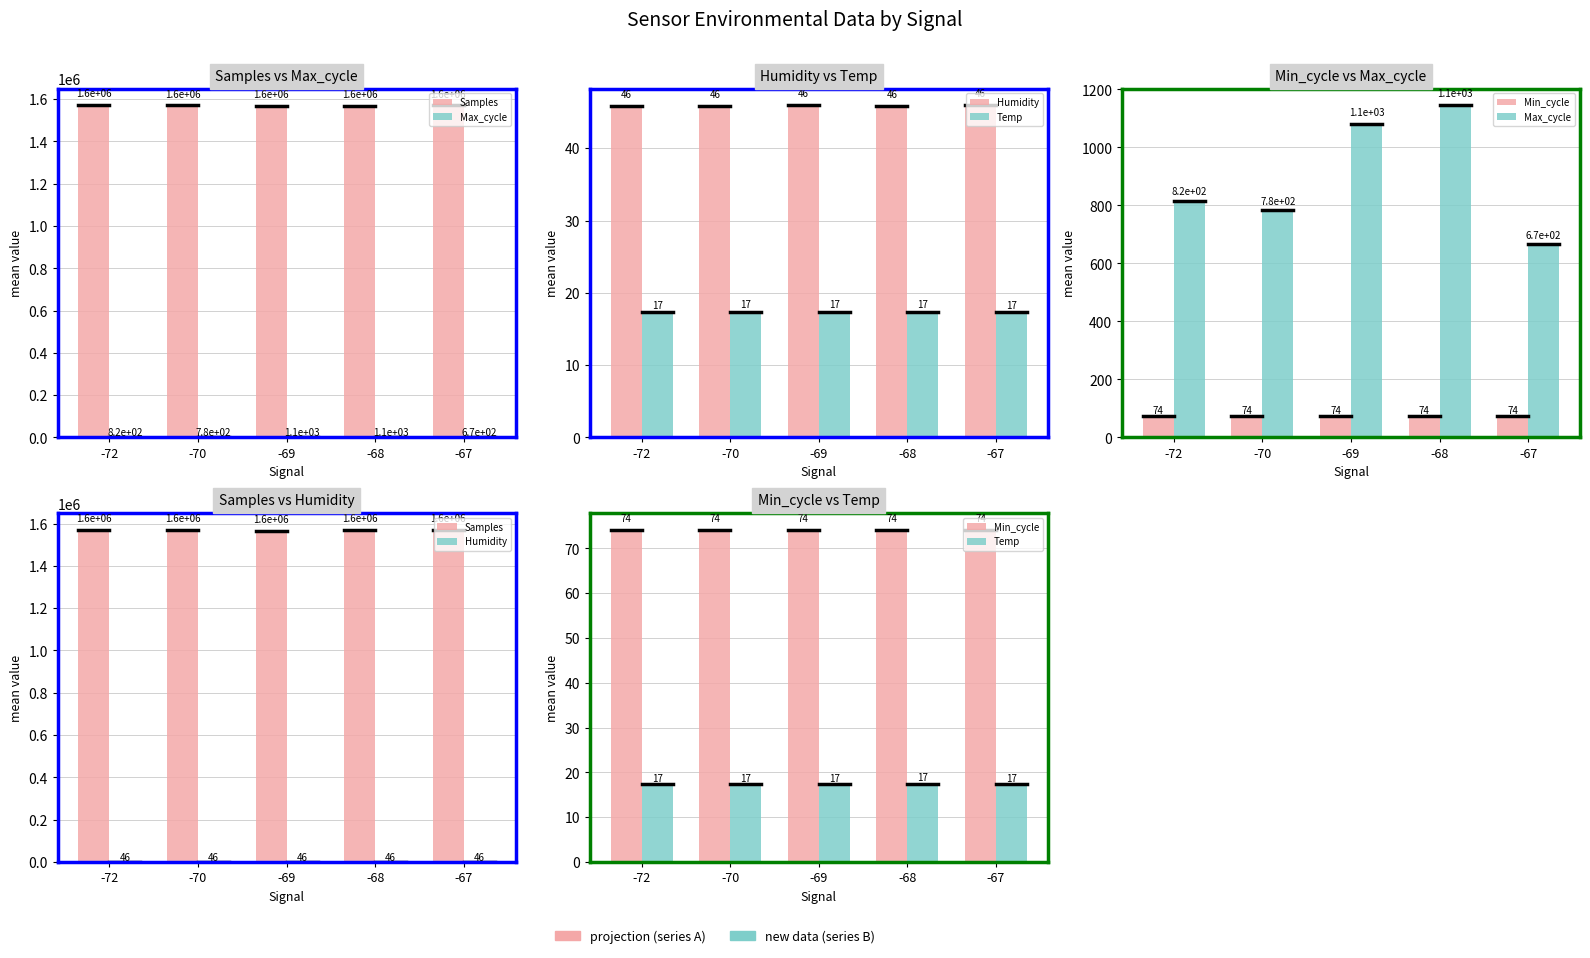

What are all the series names shown in the legend?

Samples, Max_cycle, Humidity, Temp, Min_cycle